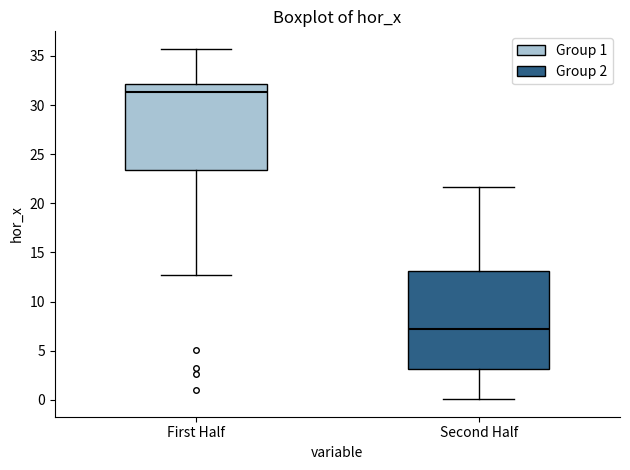

Reading left to right, transcribe this box plot: for each box, give where its median line is, the range the box spans, and where its two whiskers end, as read against the y-axis. The values are not printed on the chart, so give them approximately, as read against the axis.

First Half: median 31.5, box 23.5 to 32.0, whiskers 12.5 to 35.5
Second Half: median 7.0, box 3.0 to 13.0, whiskers 0.0 to 21.5